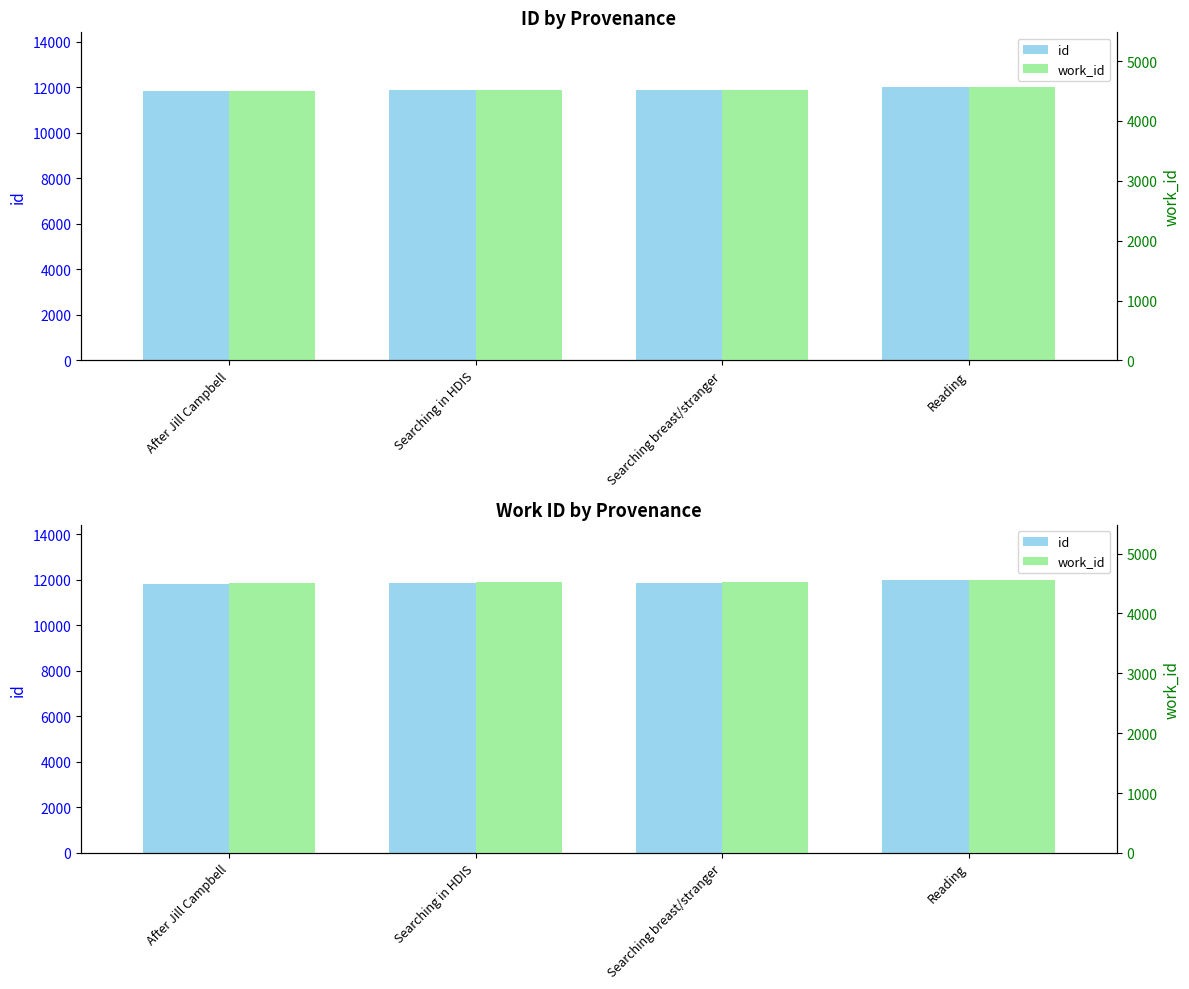

Is it true that work_id equals 4521 at Searching breast/stranger?

True